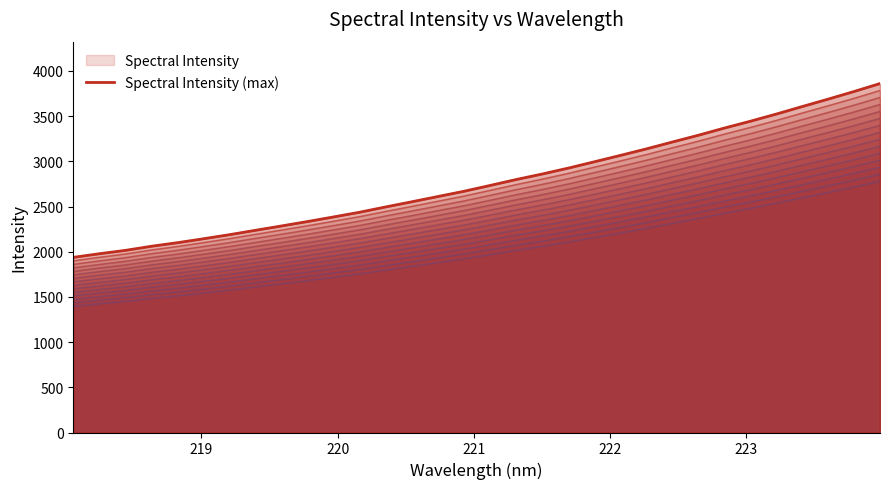

Count the number of values greater than 2733.

15